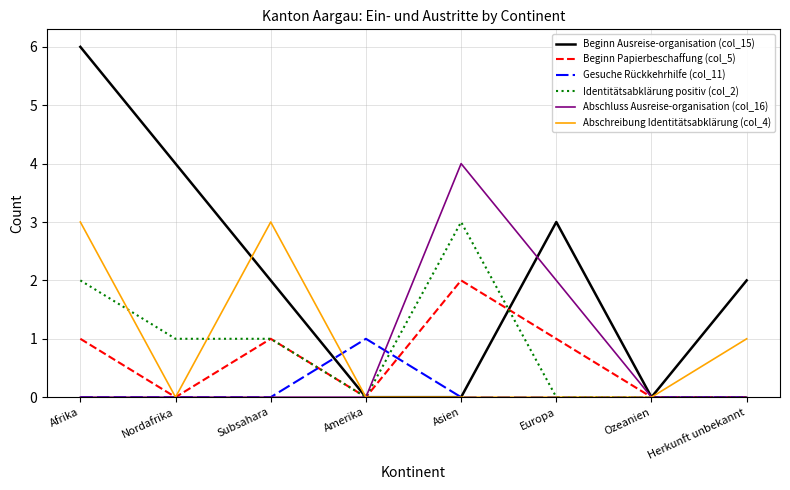

What is the average value of the Abschluss Ausreise-organisation (col_16) series?

1